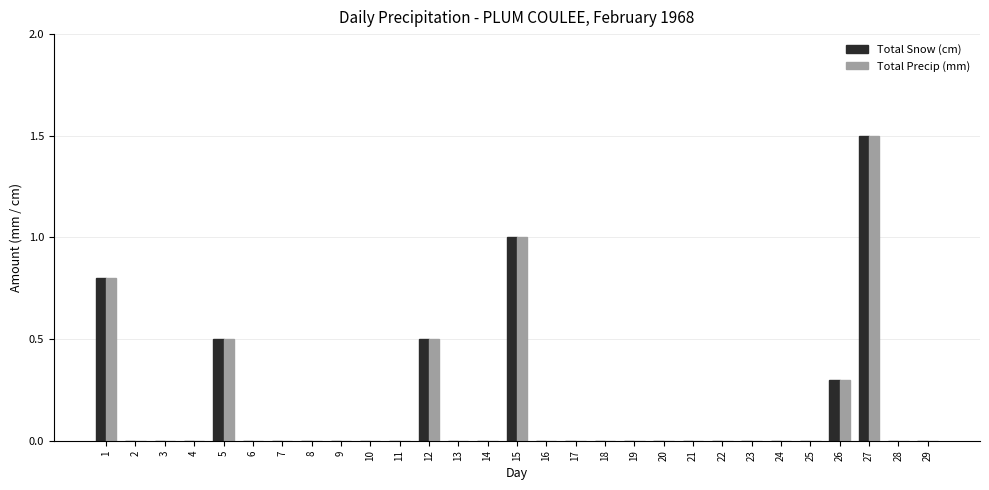

What is the highest value of the Total Precip (mm) series?

1.5